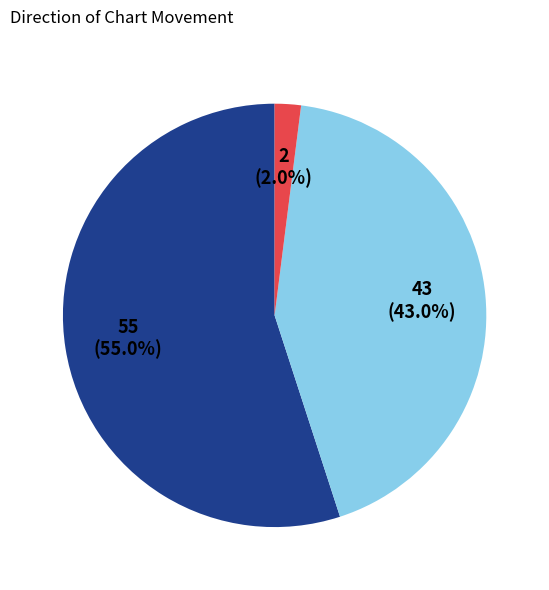

Does any single category account for the majority?

Yes